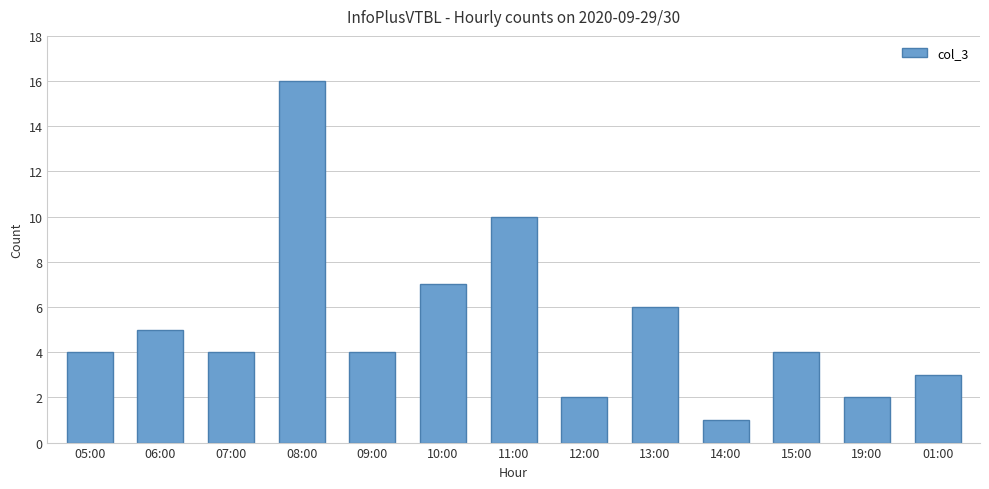

Reading right to left, transcribe all the data shown in this chart.

3	2	4	1	6	2	10	7	4	16	4	5	4